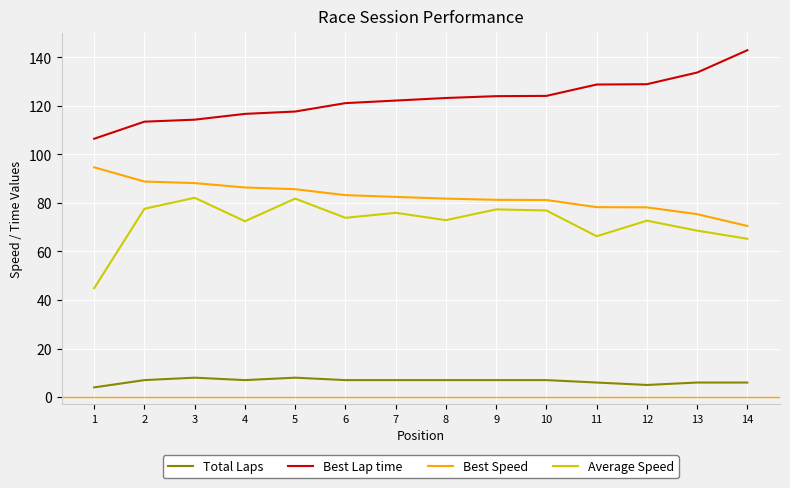

At 8, list the series in order from smallest to largest.

Total Laps, Average Speed, Best Speed, Best Lap time